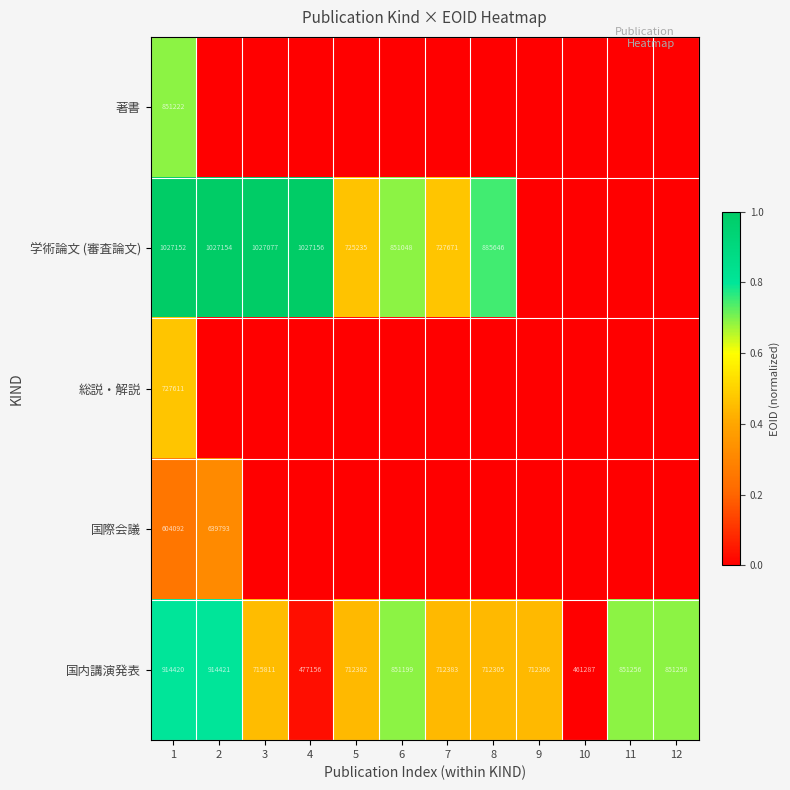

The 国内講演発表 series shows 914421 at 2. True or false?

True